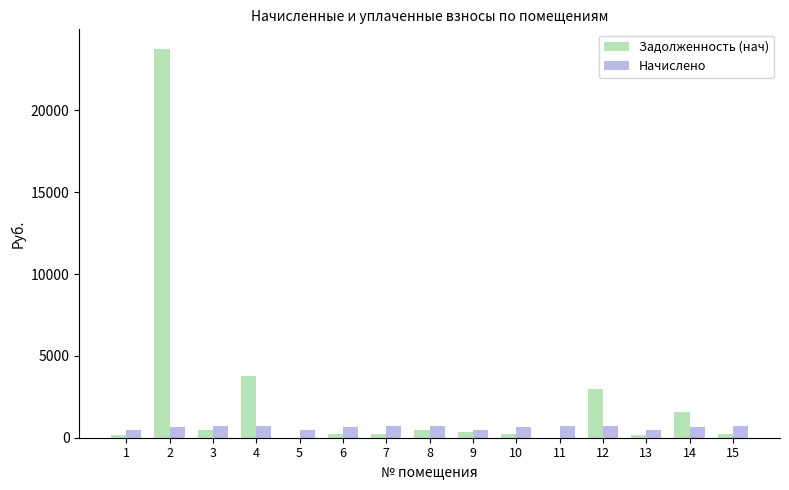

The value of Задолженность (нач) at 12 is 1671.6. True or false?

False